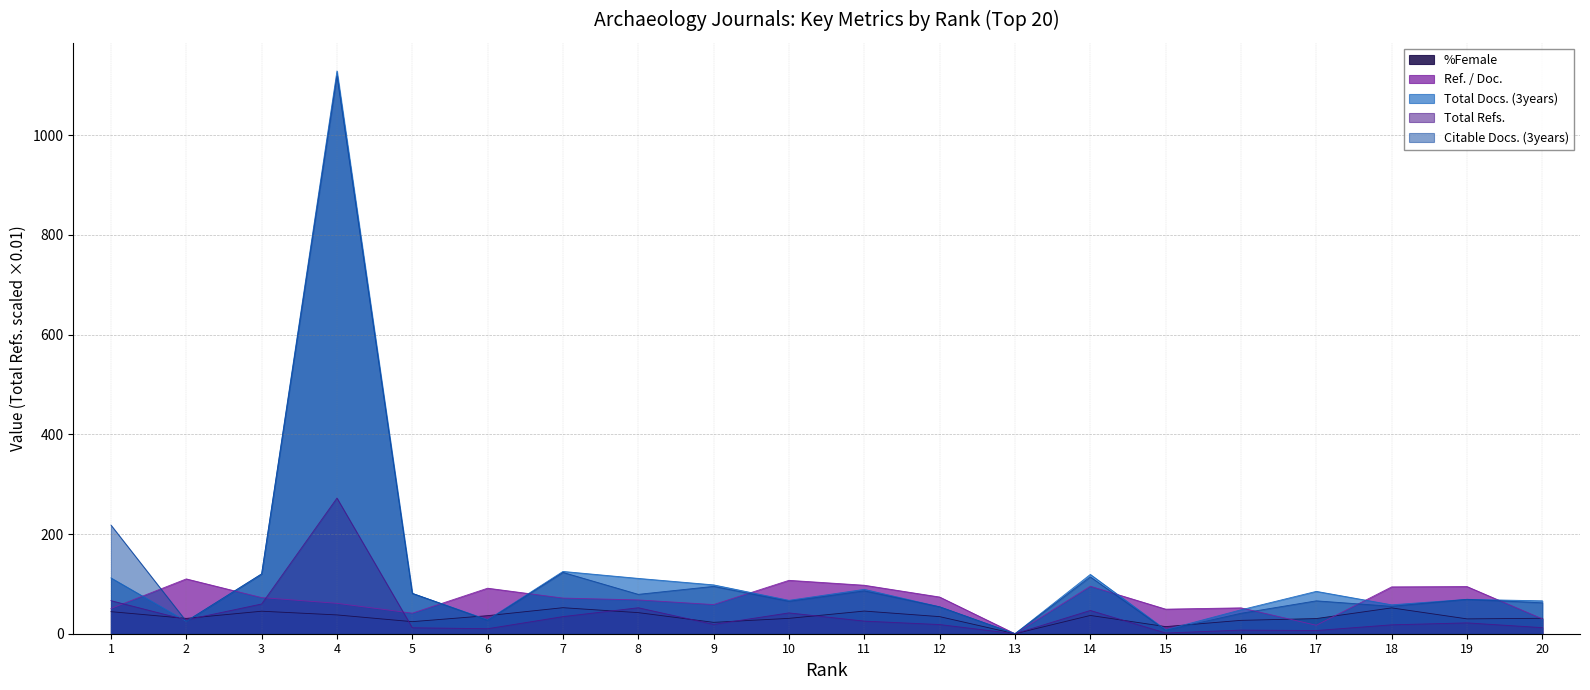

Between 1 and 10, which series saw the biggest shift?

Citable Docs. (3years)